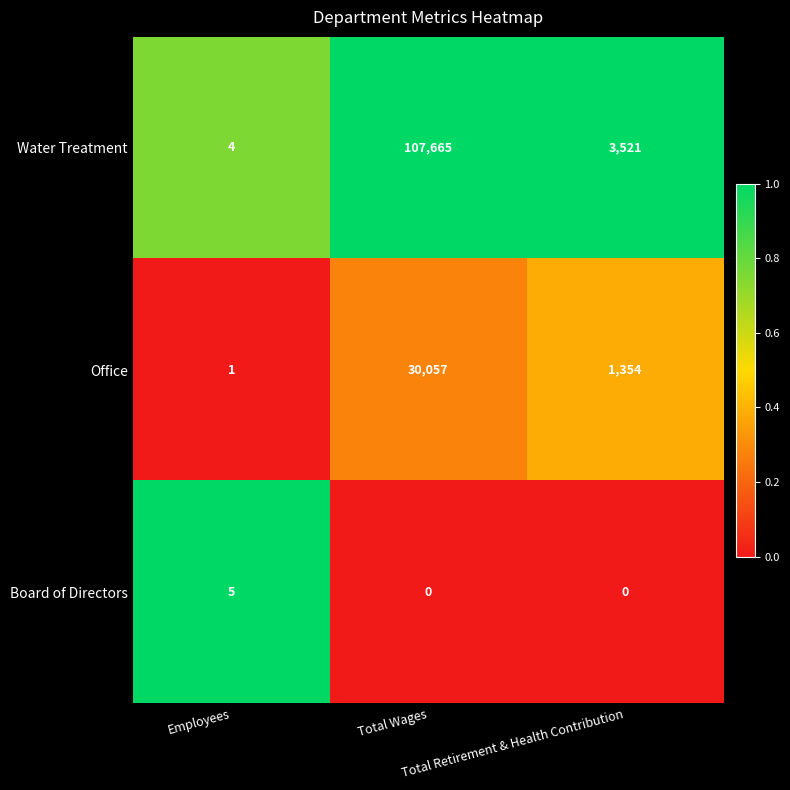

What is the highest value of the Board of Directors series?

5